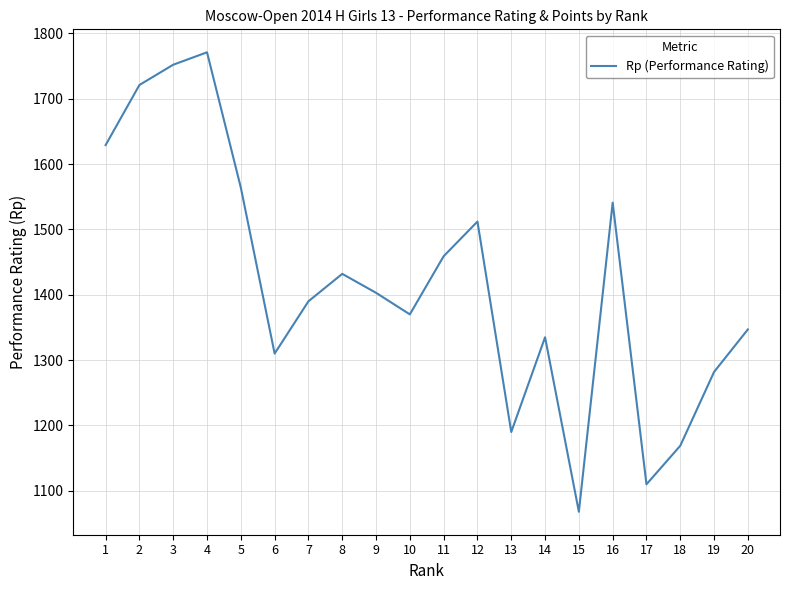

What is the minimum value shown in the chart?

1068